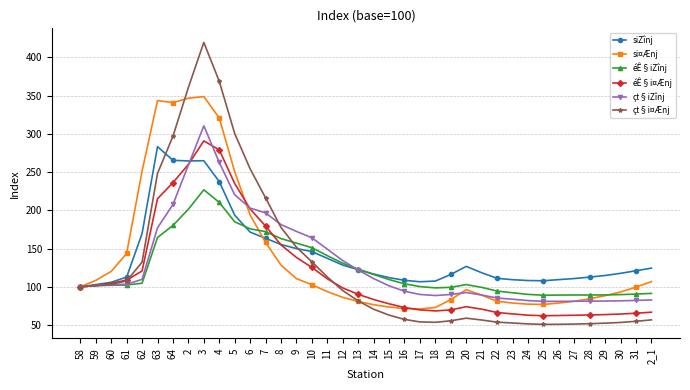

What are all the series names shown in the legend?

siZînj, si¤Ænj, éÊ§iZînj, éÊ§i¤Ænj, çt§iZînj, çt§i¤Ænj